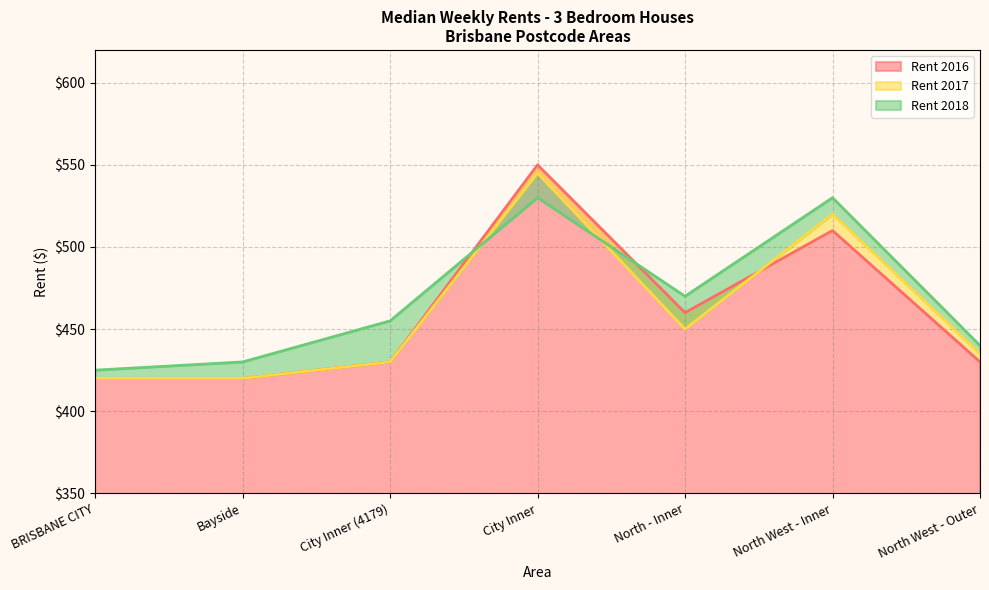

Is it true that Rent 2018 equals 289 at City Inner?

False